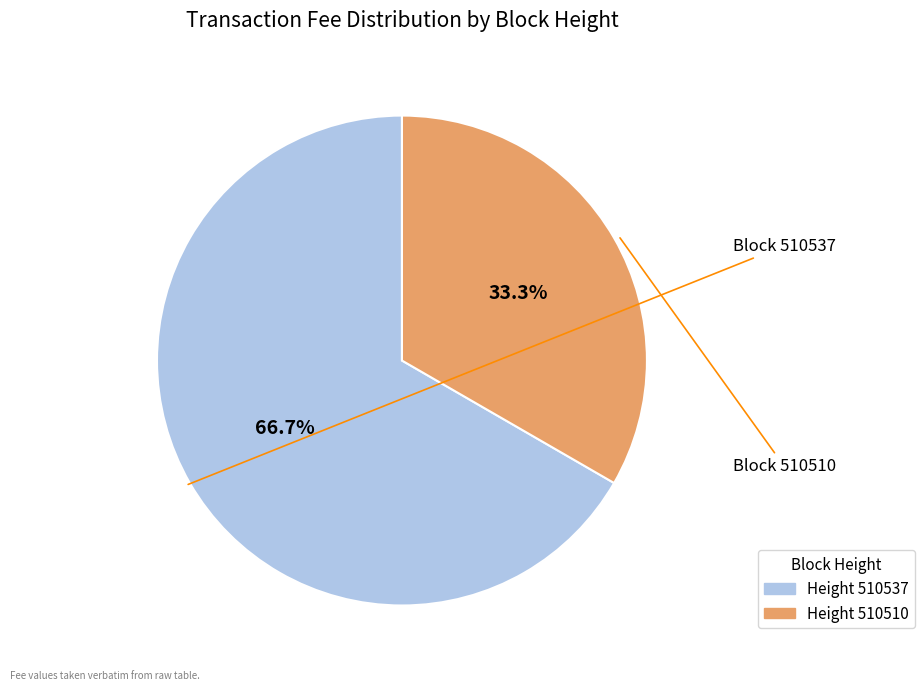

To the nearest percent, what is the average slice percentage?

50%